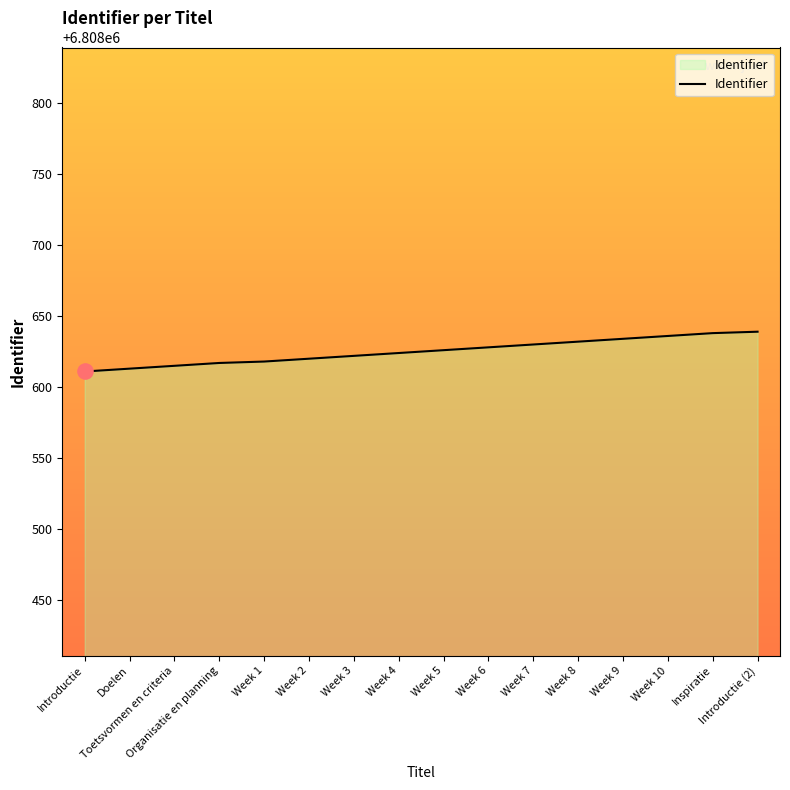

Approximately how many times larger is the value at Week 3 compared to Week 5?

1.0